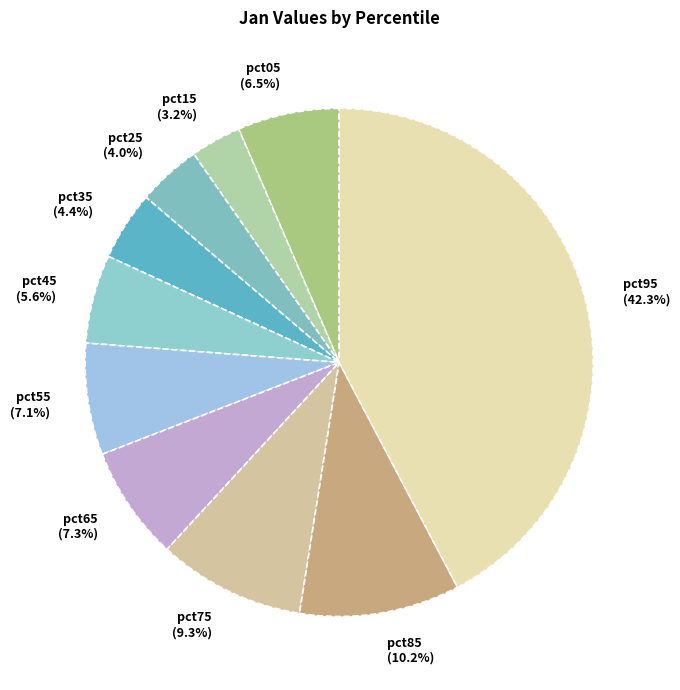

What is the smallest slice in the pie chart?

pct15